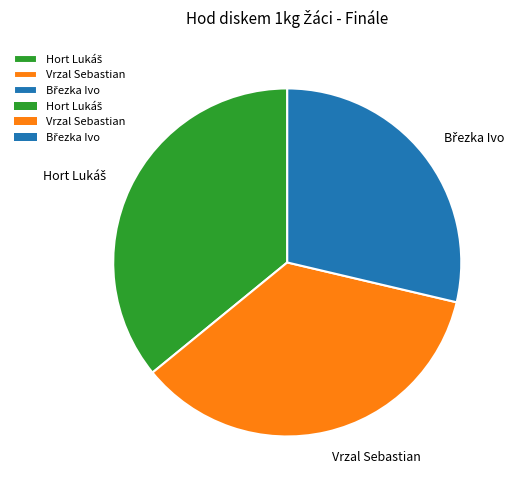

Does Vrzal Sebastian account for over 50% of the chart?

No